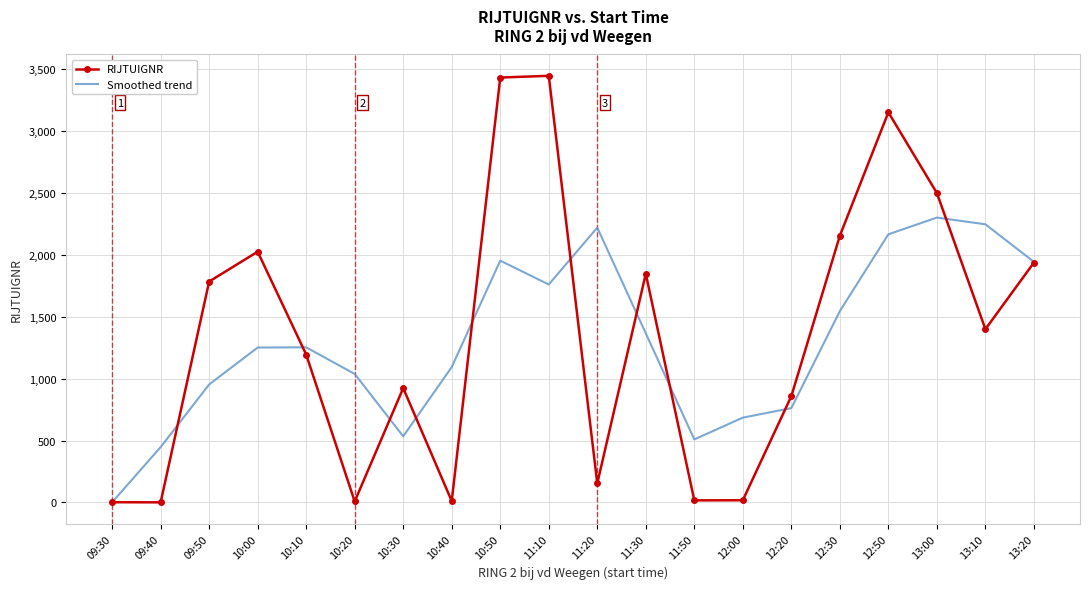

What is the greatest value displayed?

3447.0